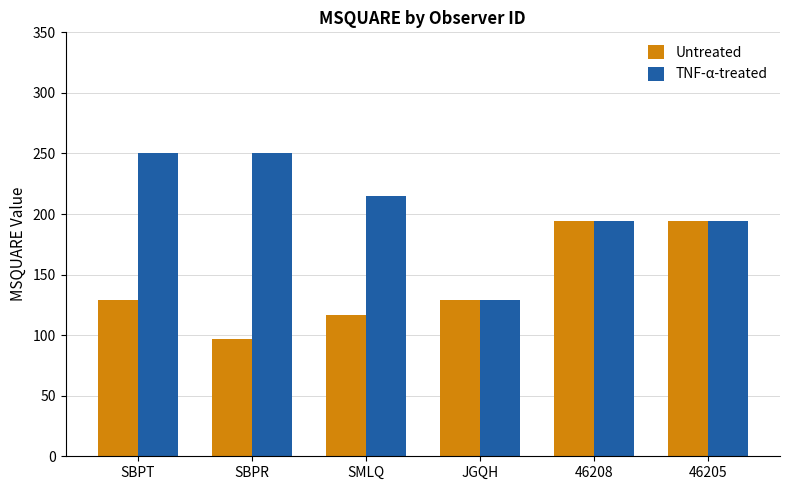

Rank the series by their average value, from lowest to highest.

Untreated, TNF-α-treated